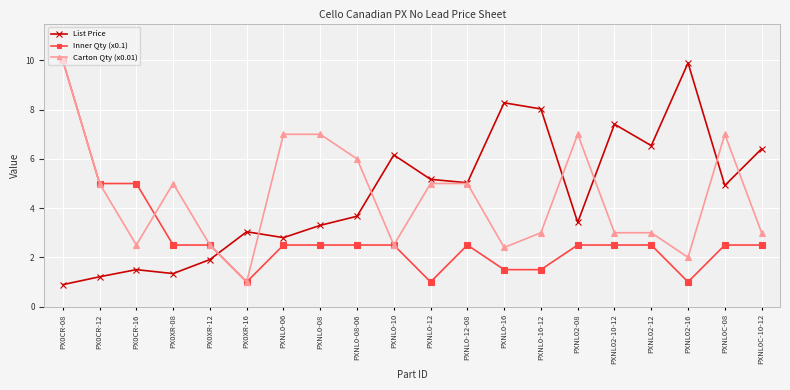

At which category does List Price reach its first local peak?

PX0CR-16